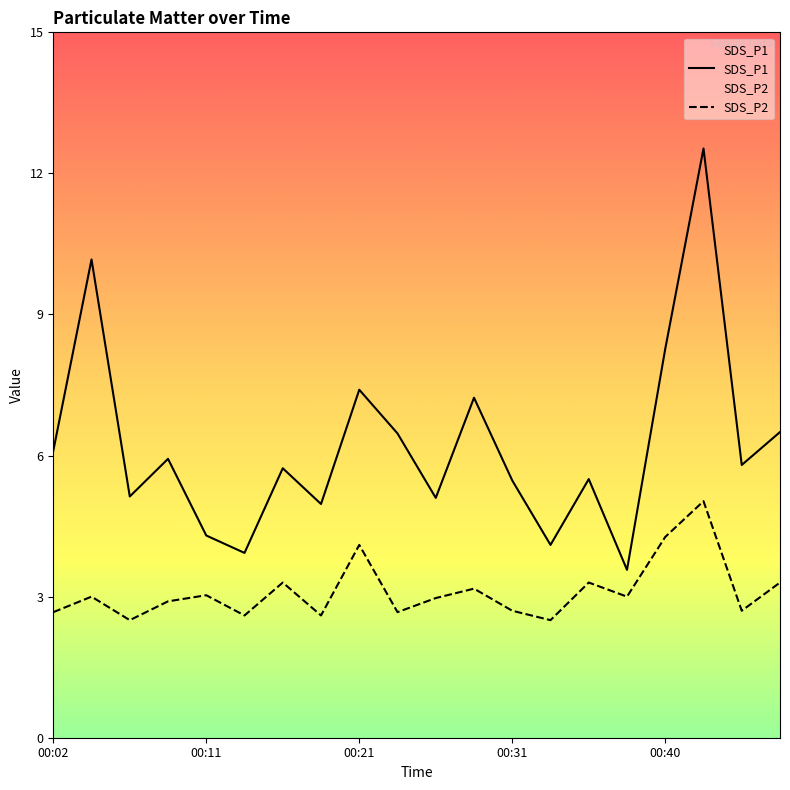

True or false: SDS_P1 and SDS_P2 cross at least once.

False